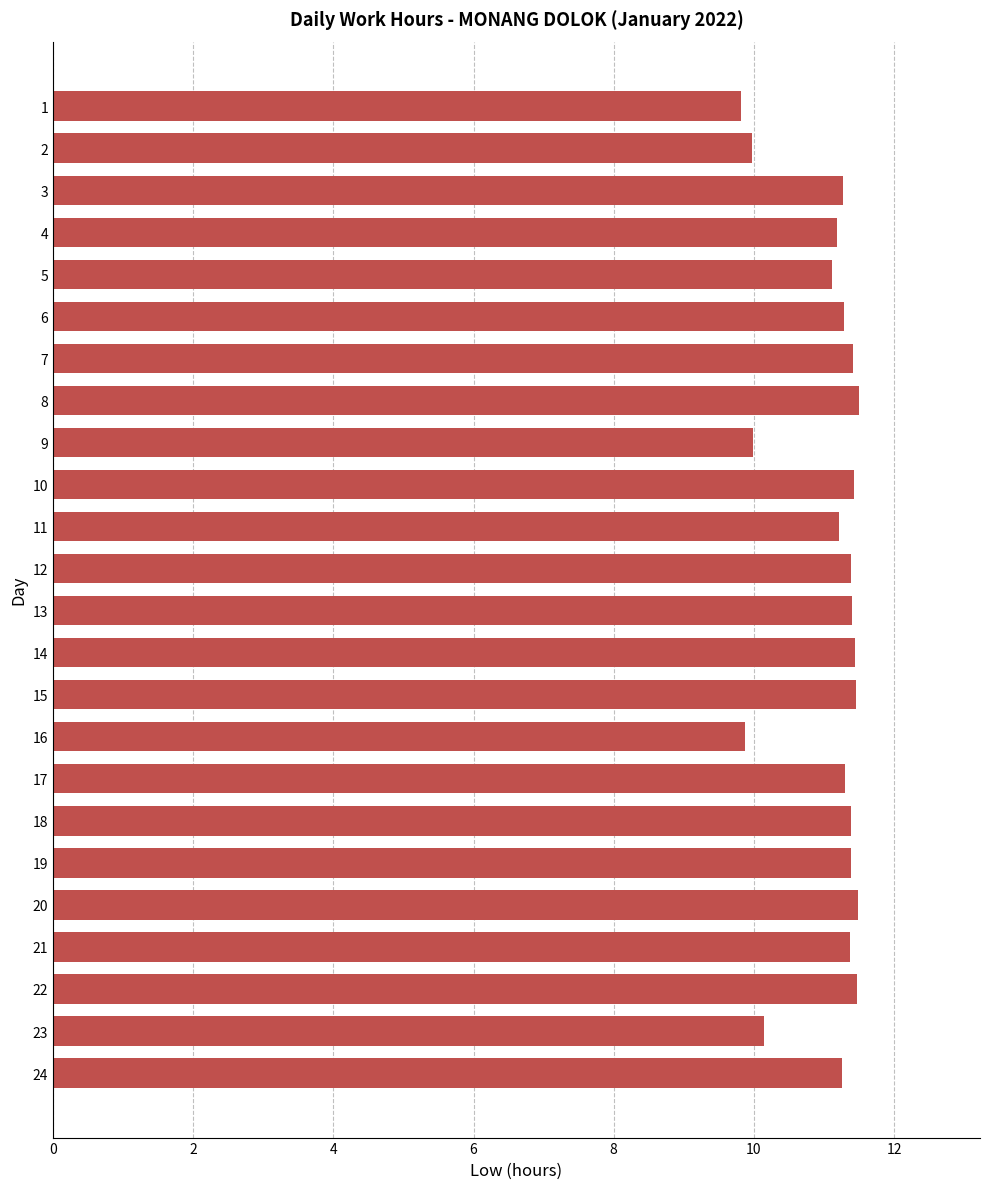

Does the chart contain stacked bars?

No